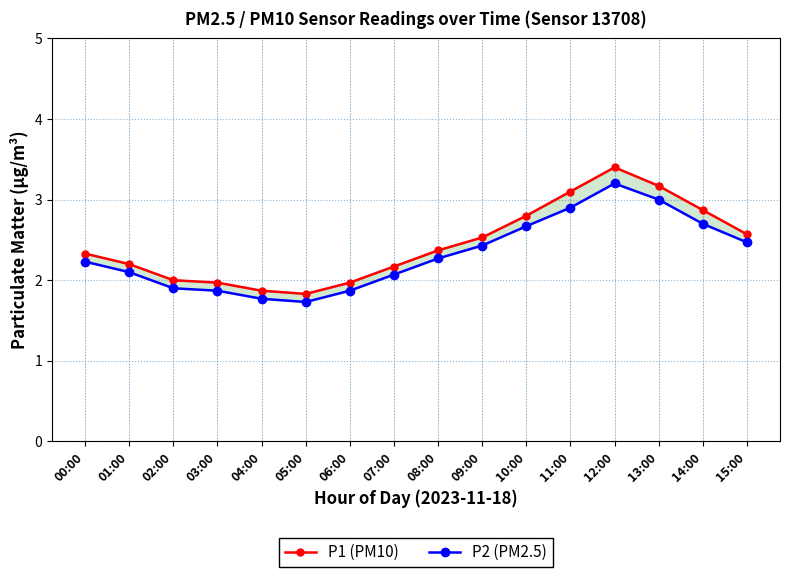

Is the value of P1 (PM10) at 04:00 greater than the value of P2 (PM2.5) at 11:00?

No